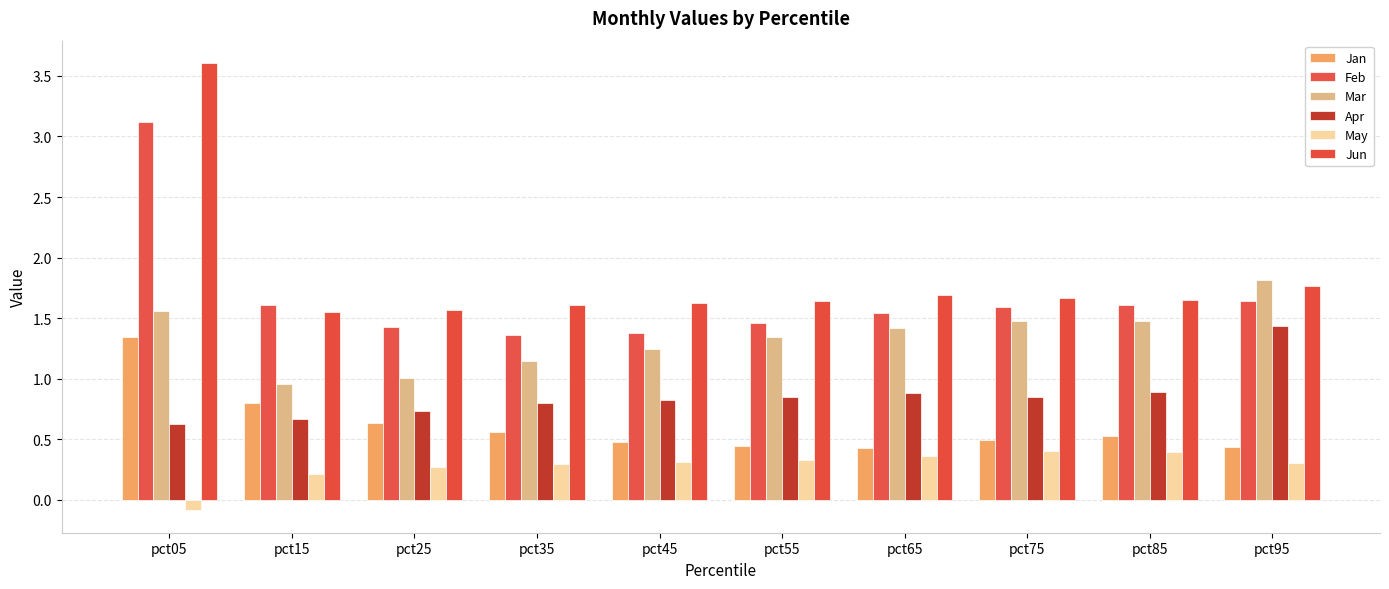

What are all the series names shown in the legend?

Jan, Feb, Mar, Apr, May, Jun